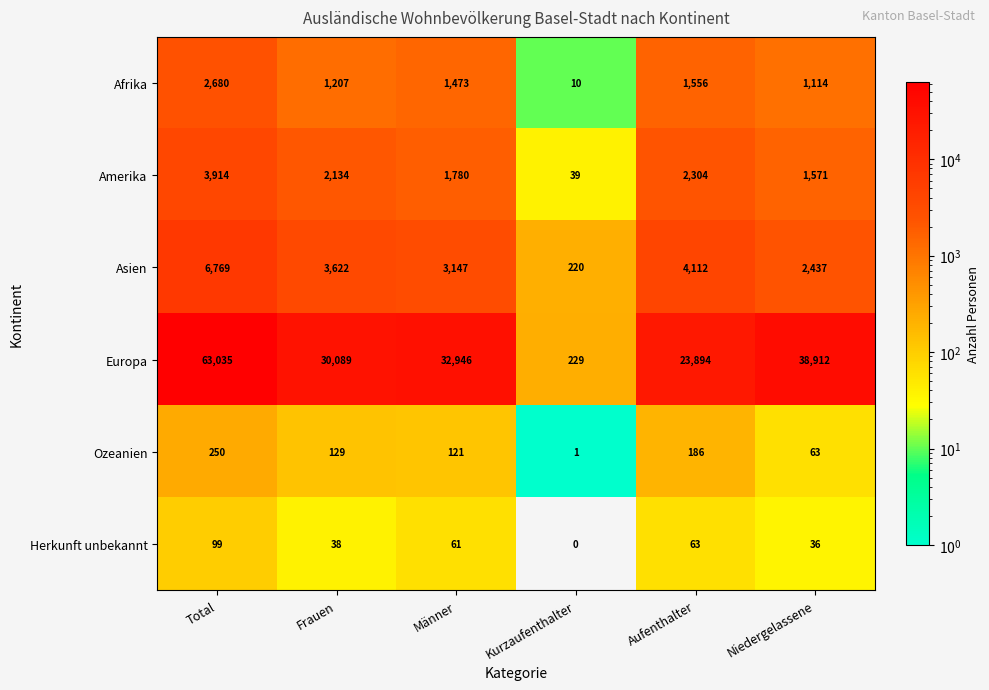

What is the lowest value of the Asien series?

220